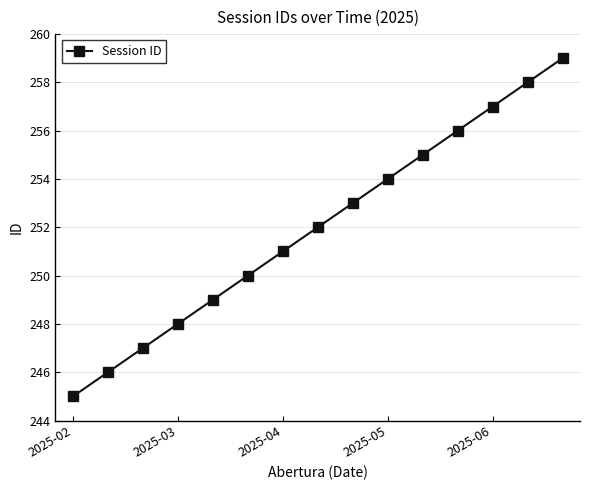

True or false: there are more than 0 points higher than both neighbors.

False